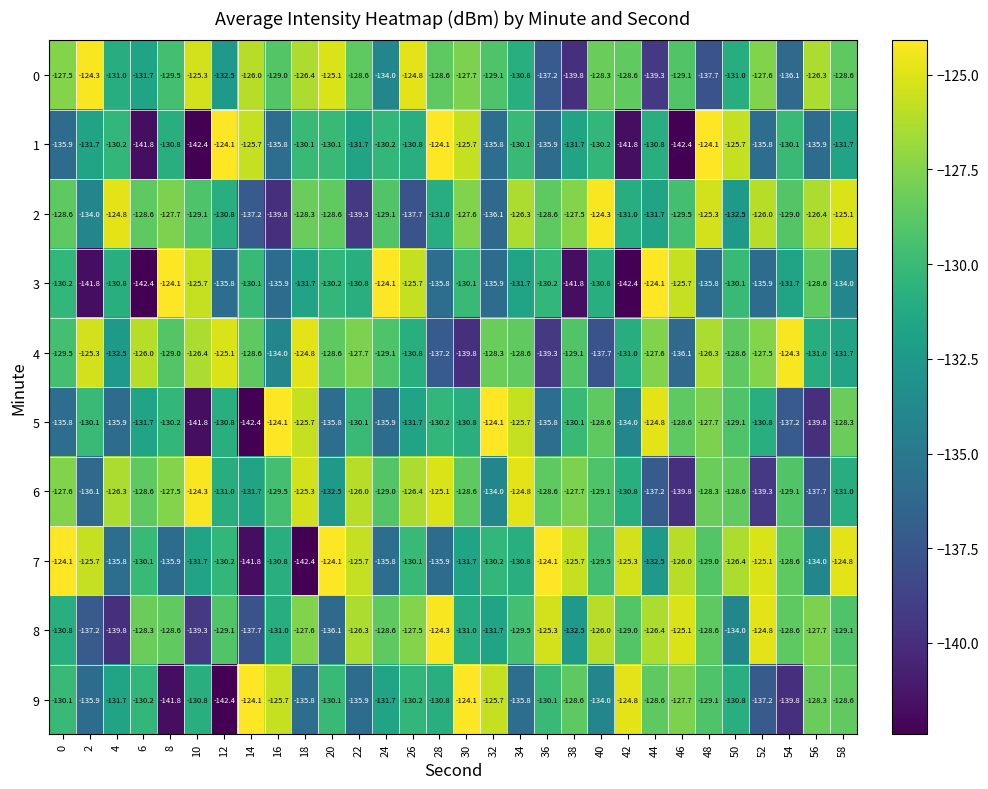

Is the value of 9 at 20 greater than the value of 0 at 38?

Yes